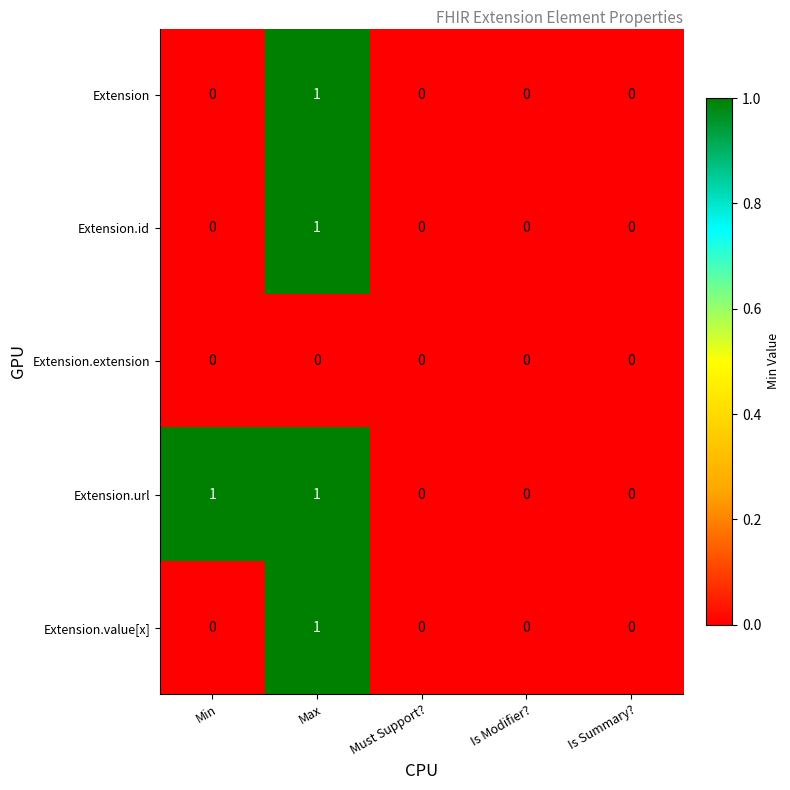

The value of Extension.extension at Must Support? is 0. True or false?

True